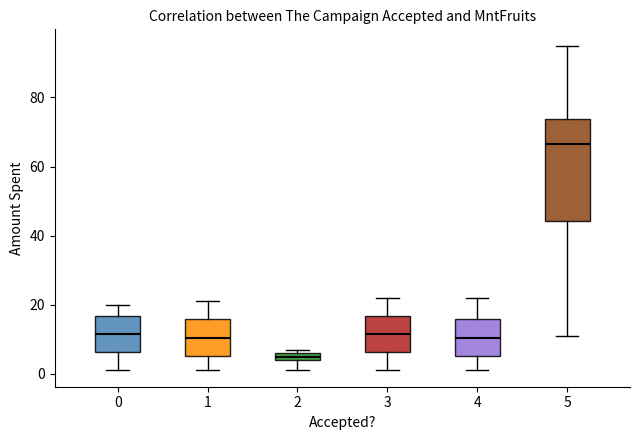

Which box has the lowest median line?

2